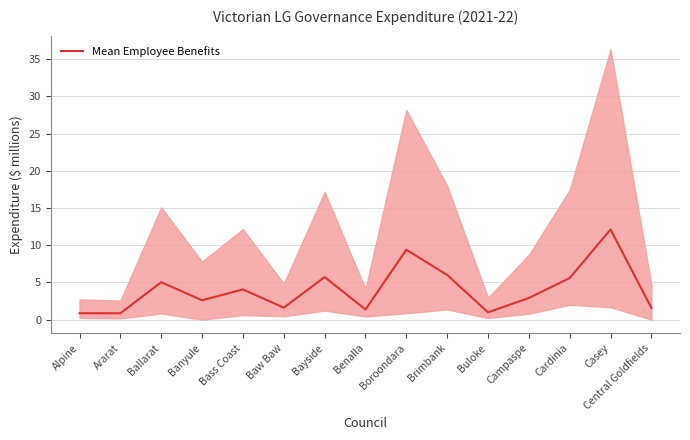

What value does the data have at Central Goldfields?

1.6